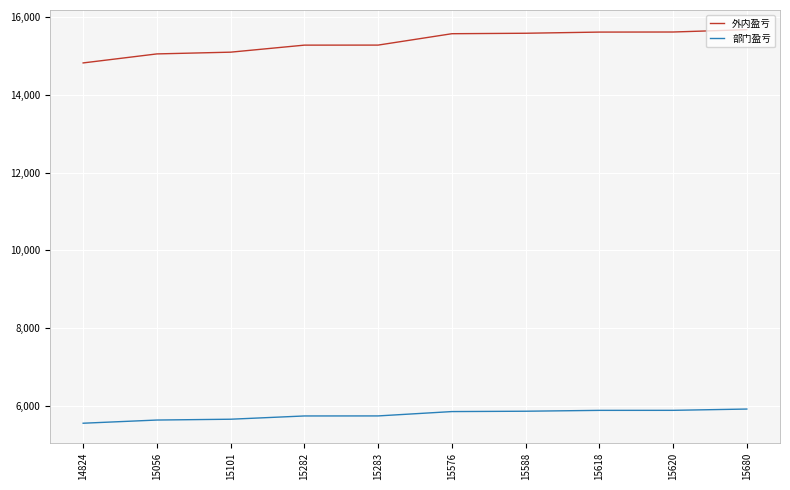

What is the maximum value for 部门盈亏?

5912